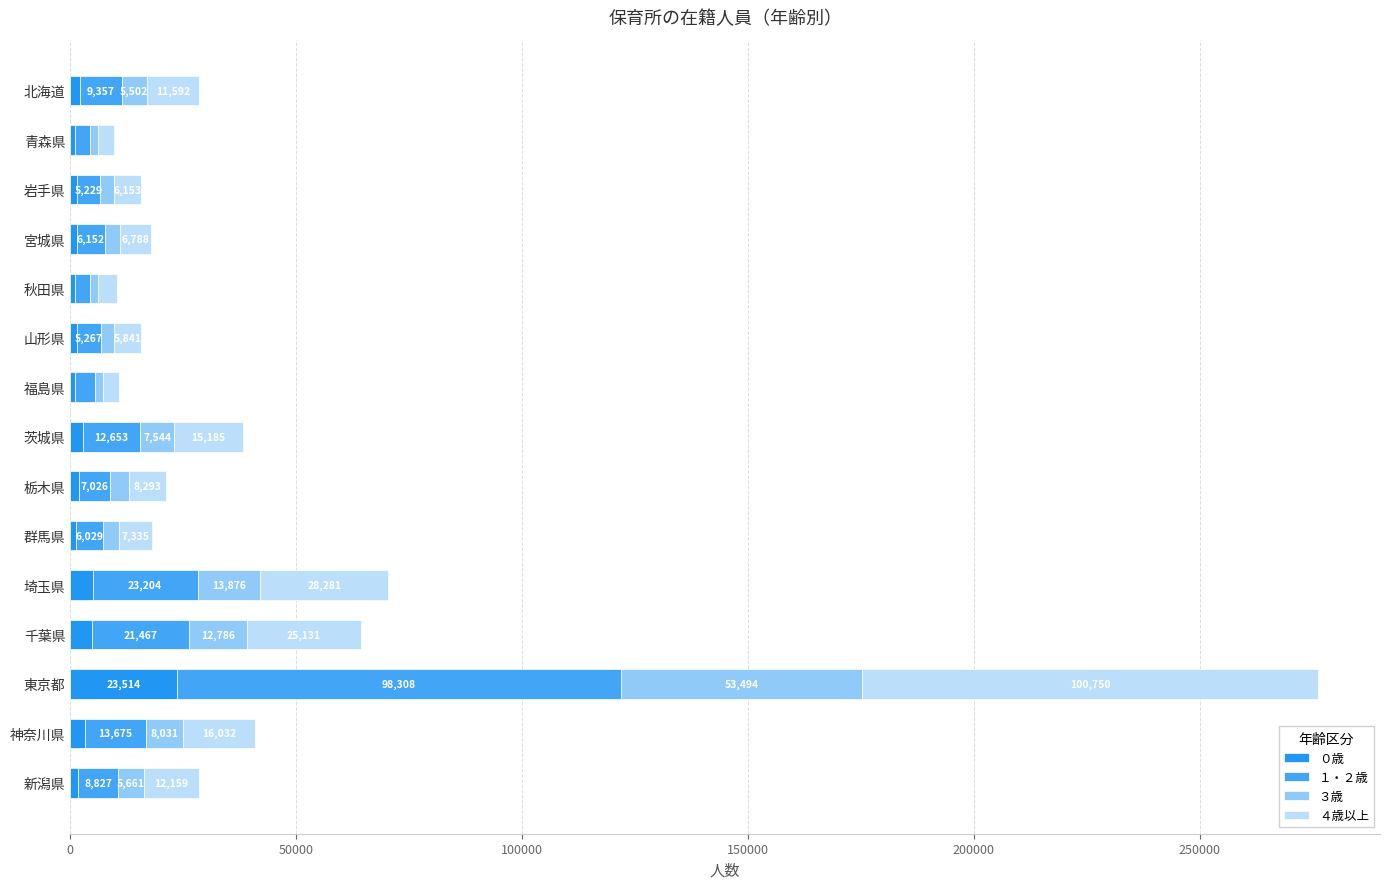

How many distinct data groups are displayed?

4